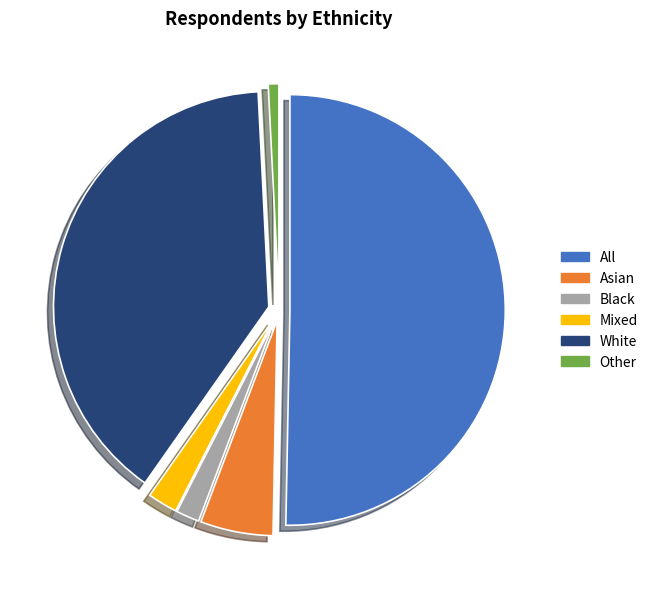

Which has a higher value, Asian or Mixed?

Asian